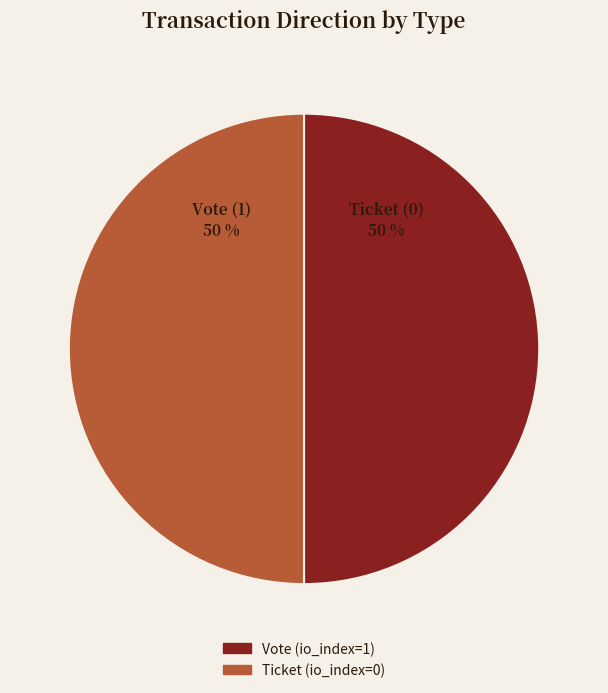

How many slices are in this pie chart?

2